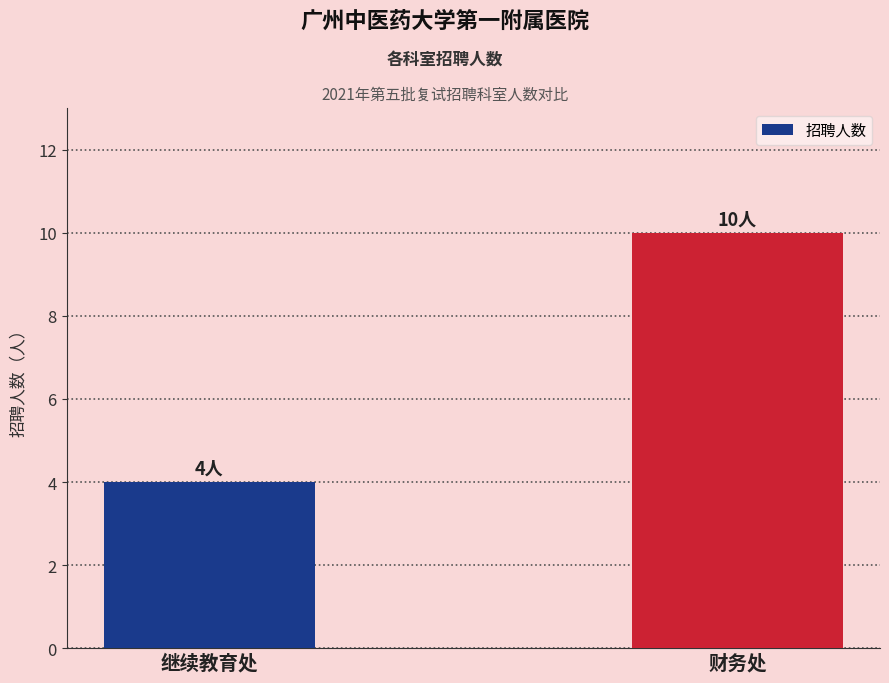

What is the difference between the values at 继续教育处 and 财务处?

6